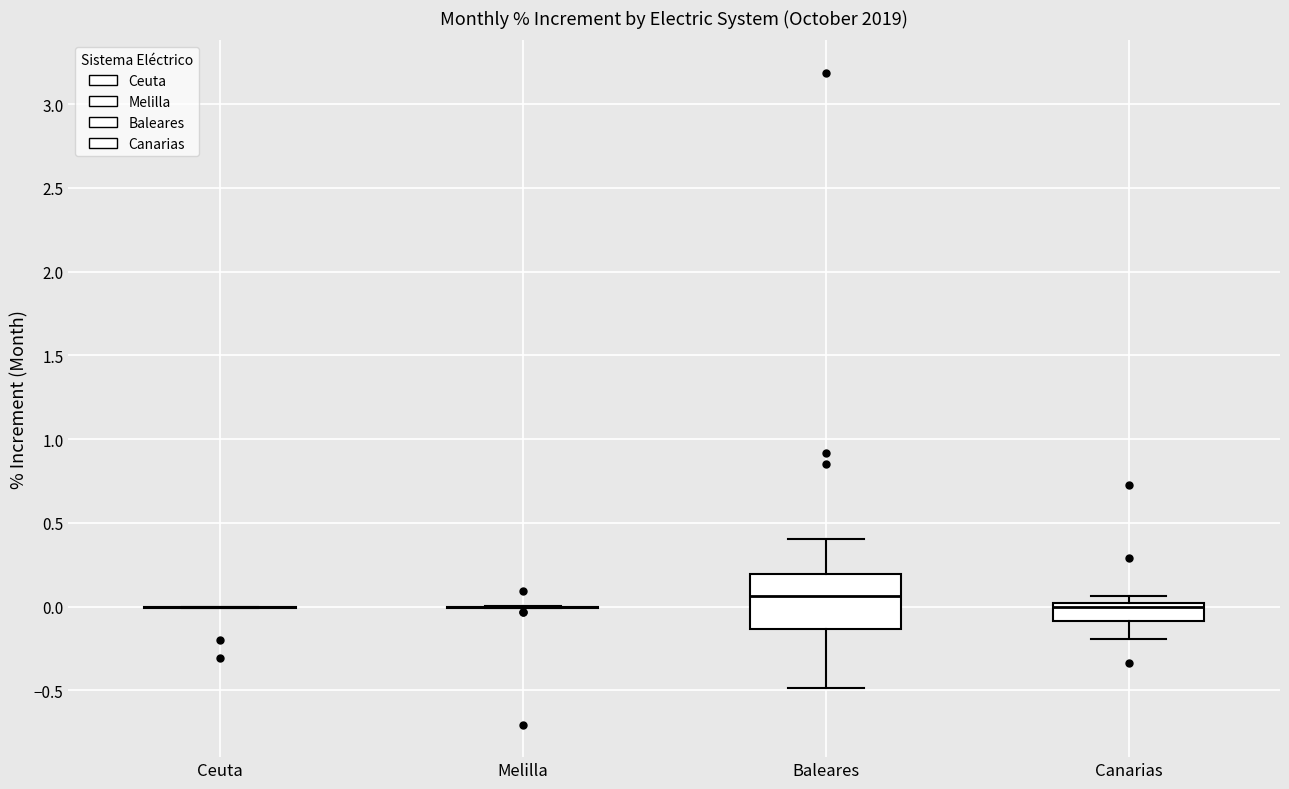

Which box is the tallest, from its lower edge to its upper edge?

Baleares